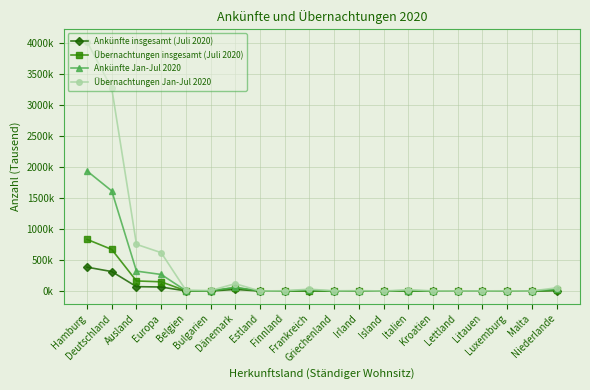

Is this an area chart (filled region under the line)?

No